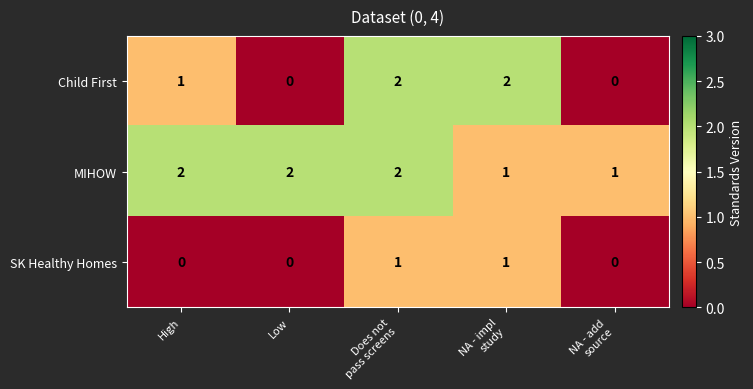

How many positive values does the Child First series have?

3